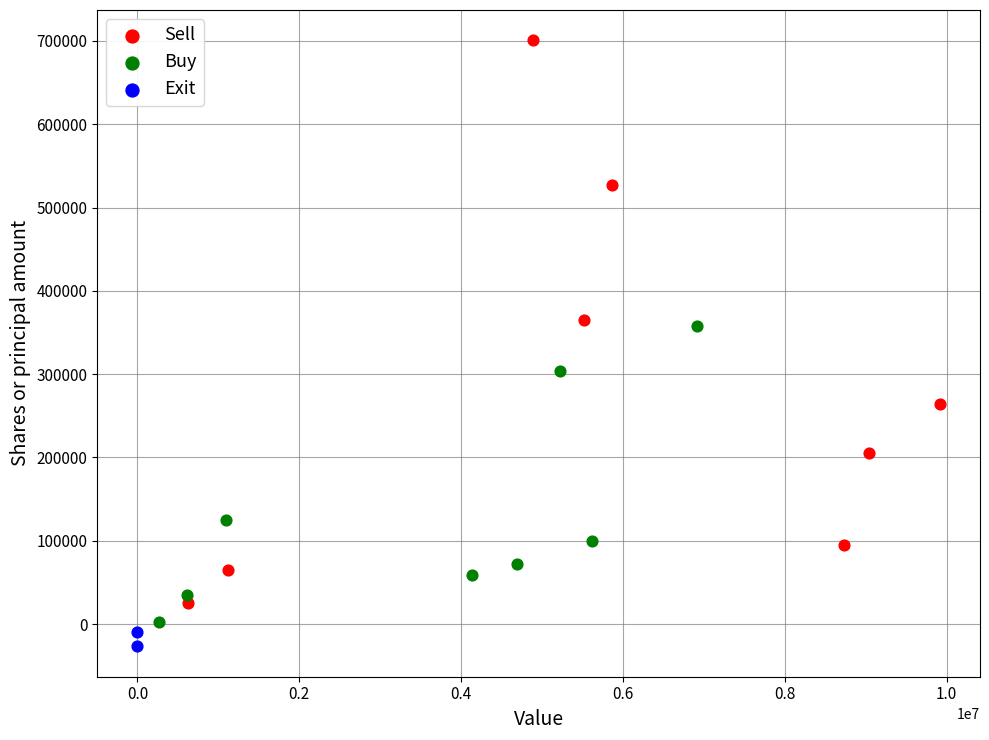

Which series reaches the maximum Y coordinate?

Sell